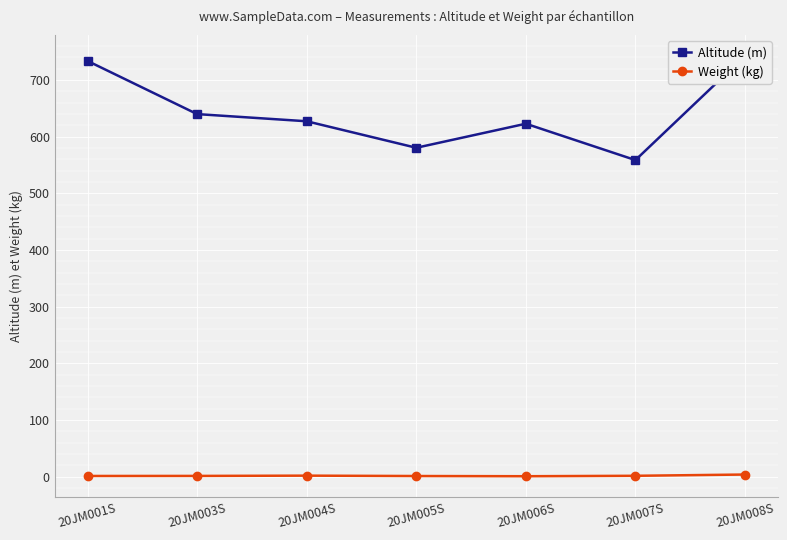

Reading right to left, transcribe all the data shown in this chart.

Altitude (m): 742.5	558.6	622.8	580.3	627.1	639.7	733.5
Weight (kg): 3.8	1.6	0.8	1.2	1.9	1.4	1.3